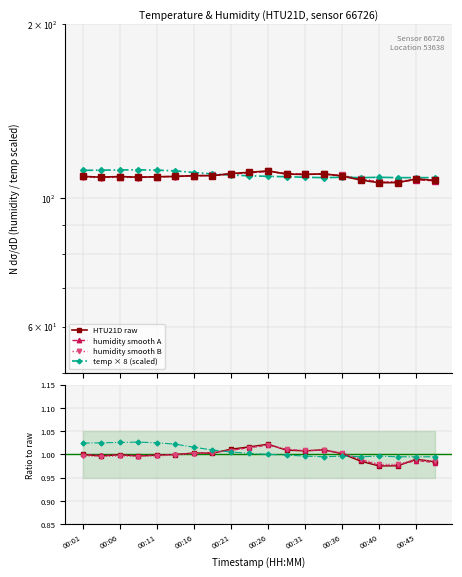

The temperature series shows 35.6 at 00:09. True or false?

False